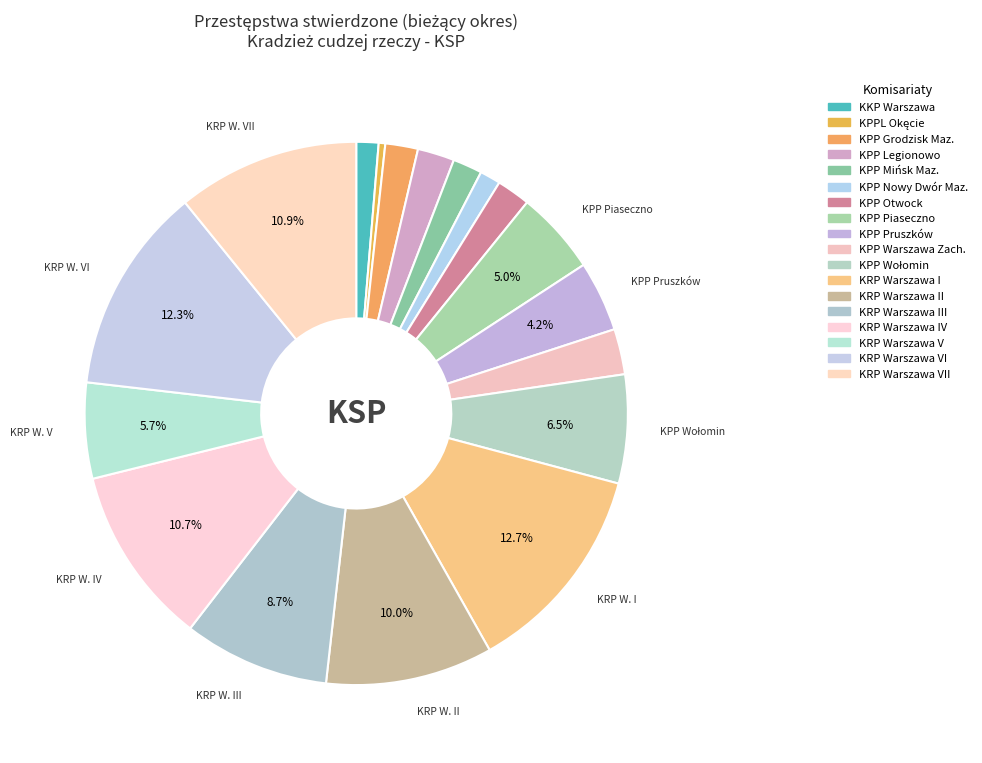

Count the number of slices in the pie.

18